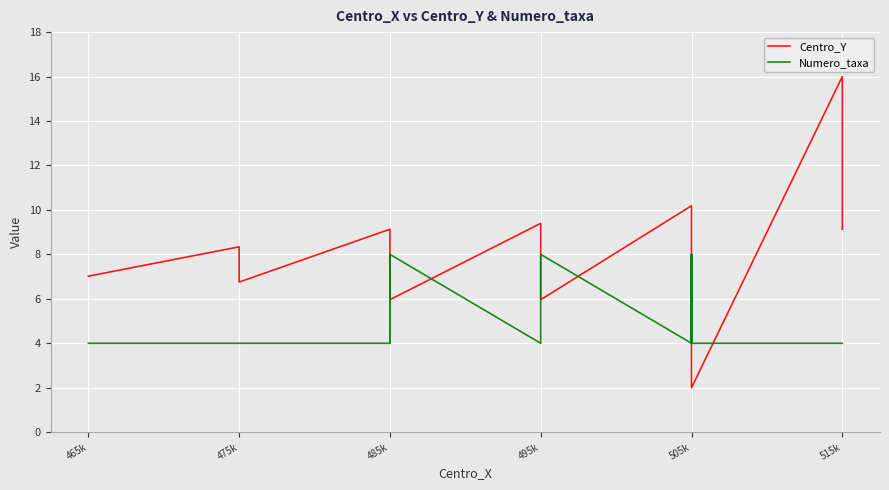

True or false: Centro_Y and Numero_taxa cross at least once.

True